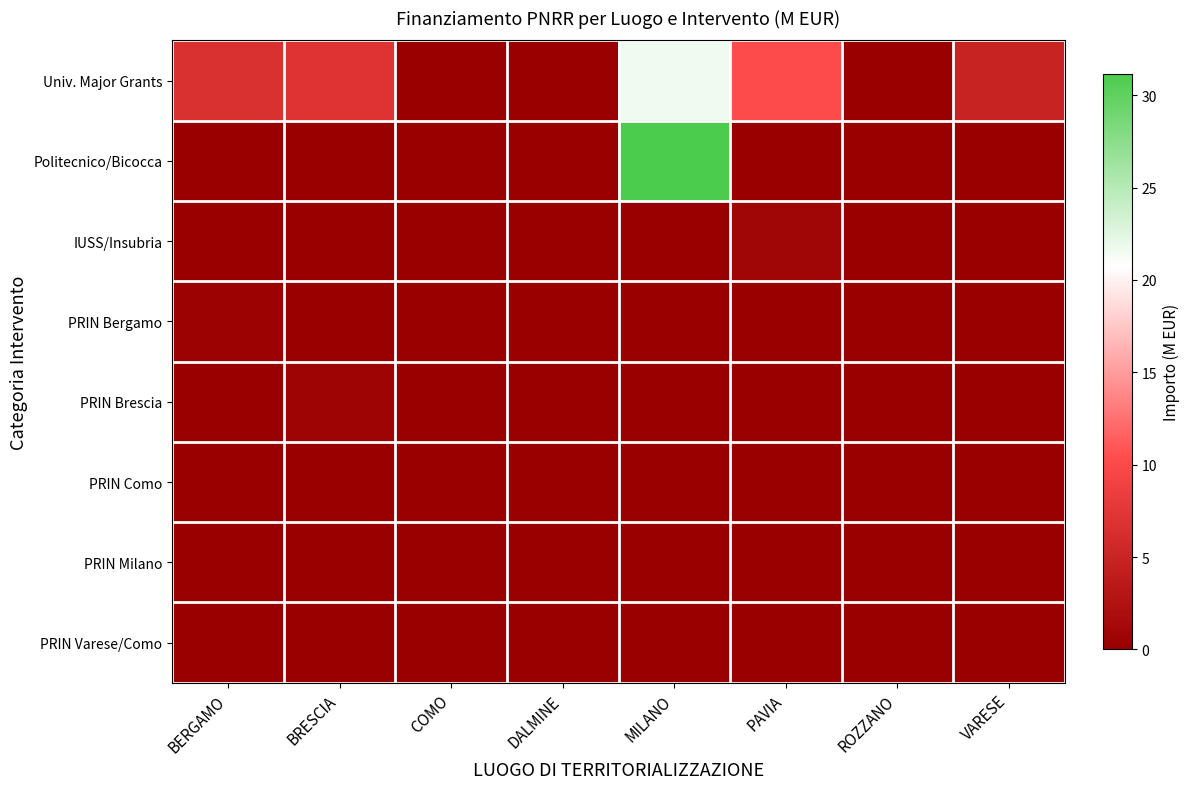

What is the greatest value displayed?

31.2